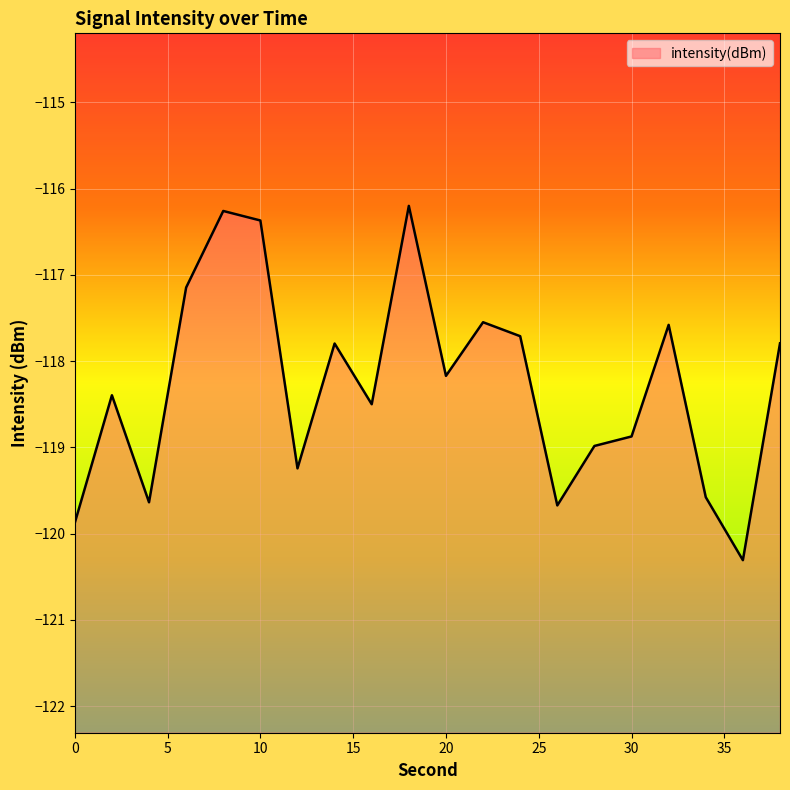

Where is the first local minimum?

4